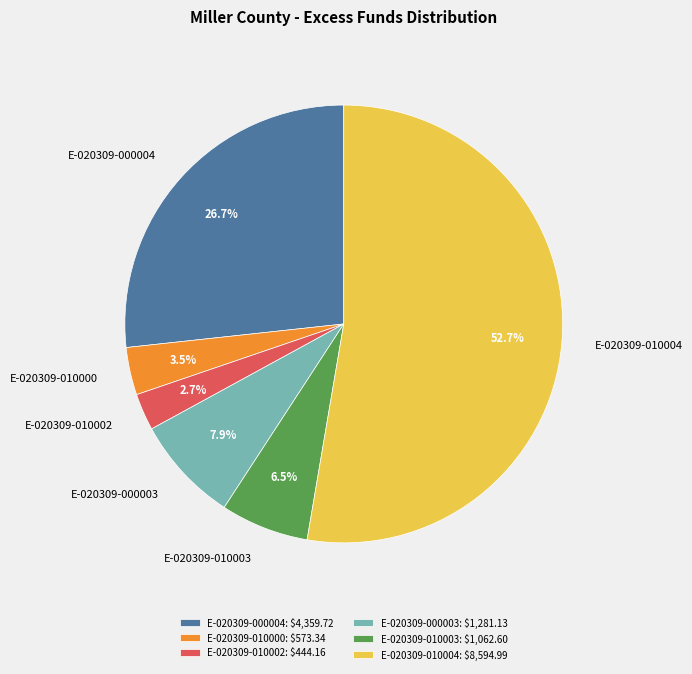

How many slices are in this pie chart?

6